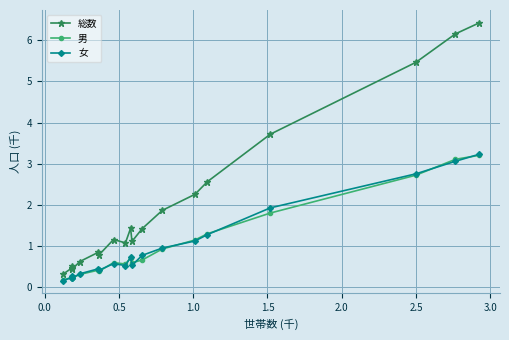

Which series has the largest range (max minus min)?

総数